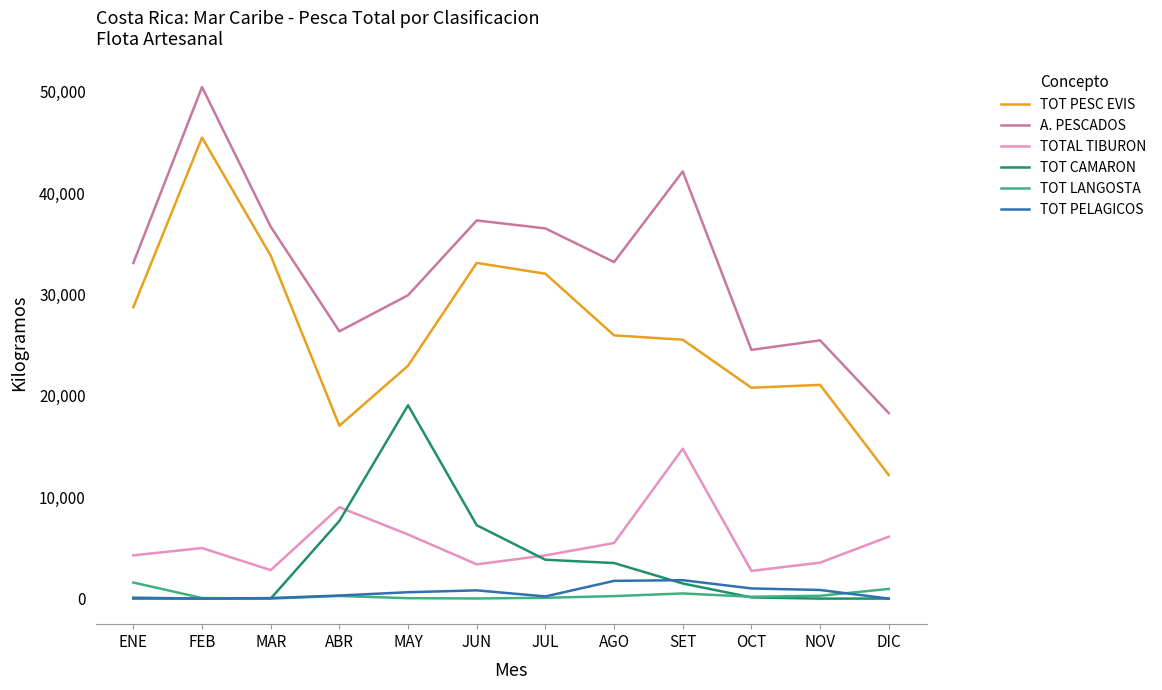

Count the number of categories in the chart.

12